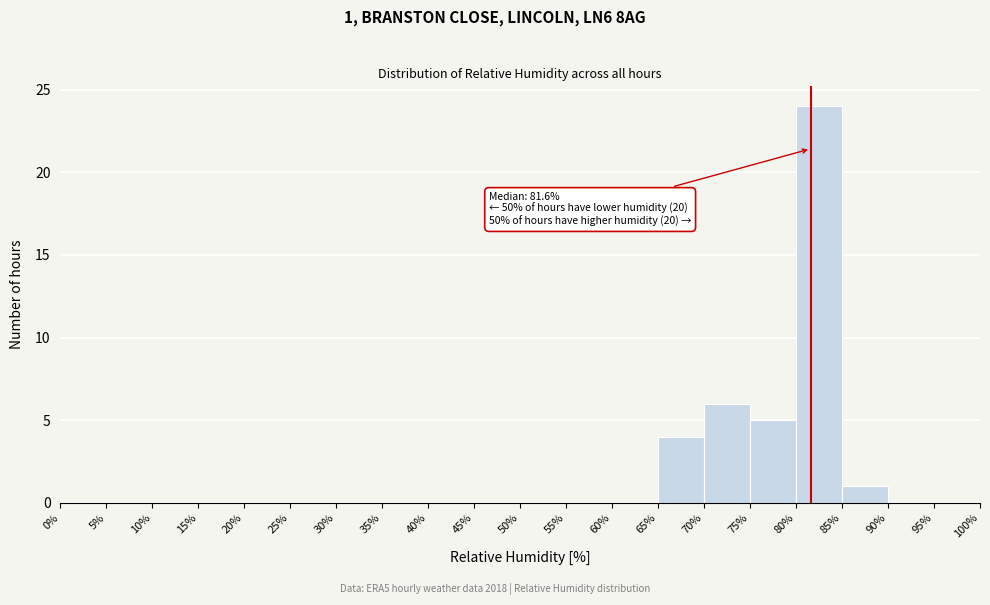

Which range on the x-axis has the tallest bar?

80% to 85%